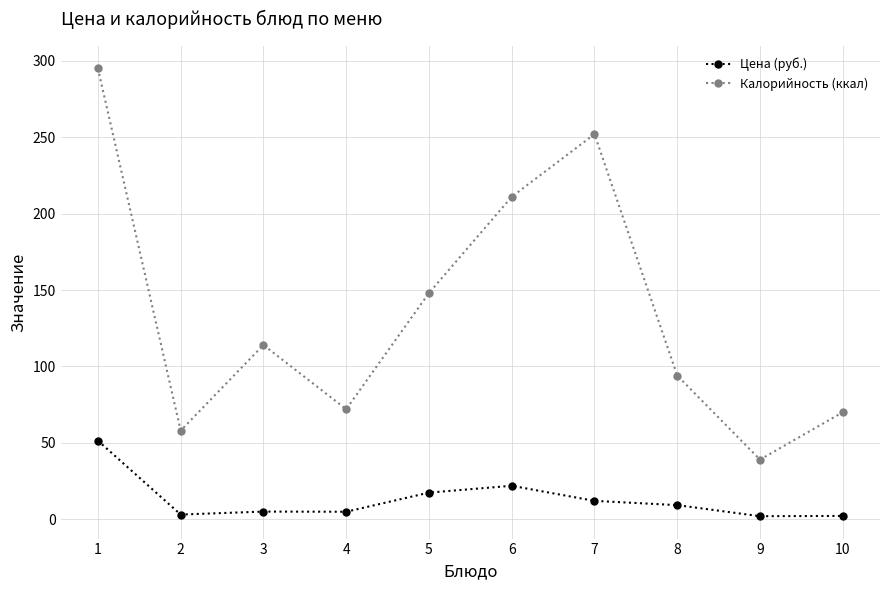

List the series in order of their overall mean, highest first.

Калорийность (ккал), Цена (руб.)